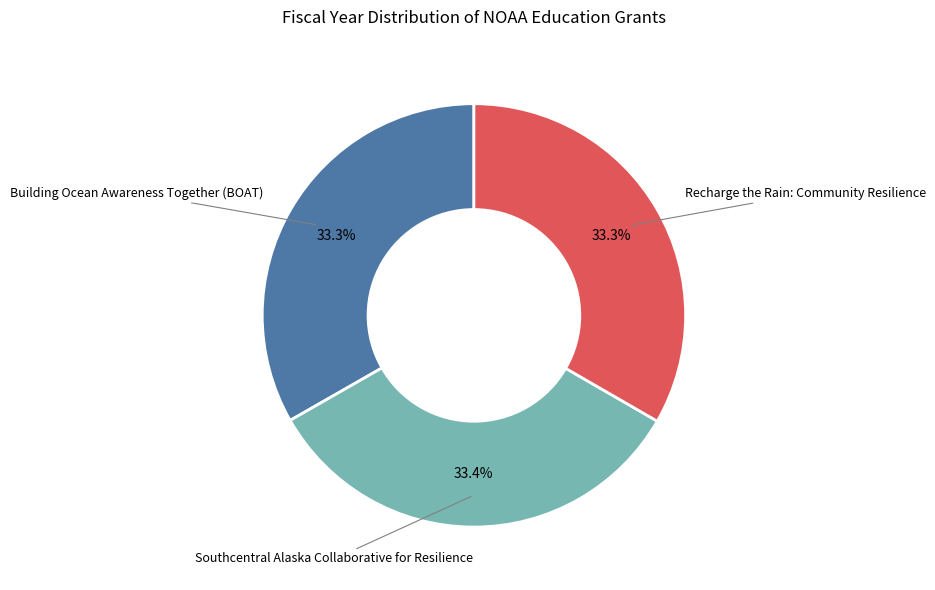

Is there any slice that represents more than half of the pie?

No